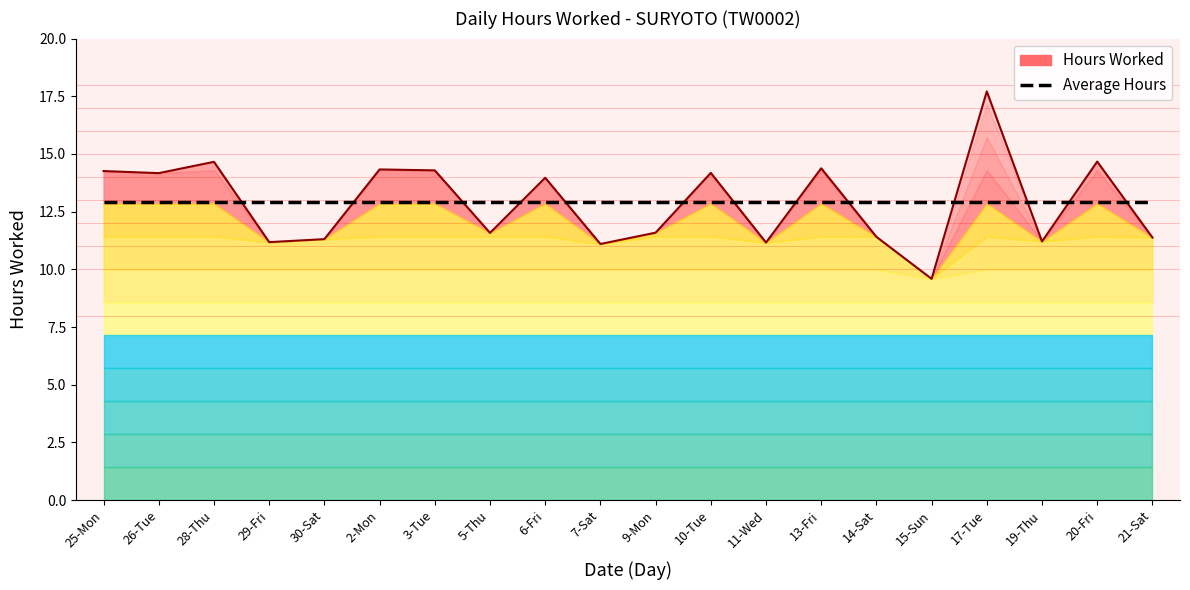

At which category is the sum across all series the highest?

17-Tue